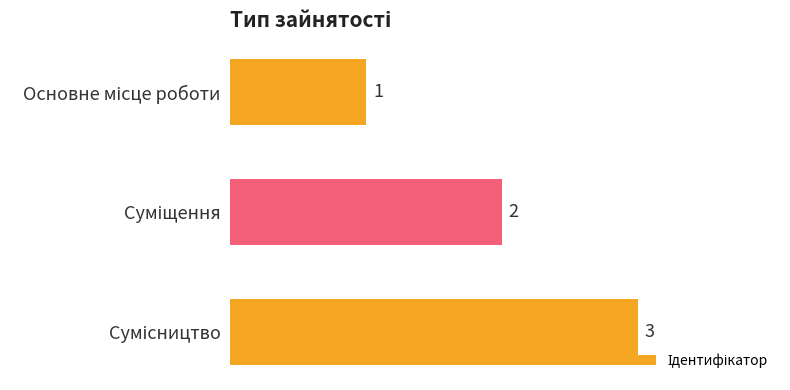

What is the difference between the maximum and minimum values?

2